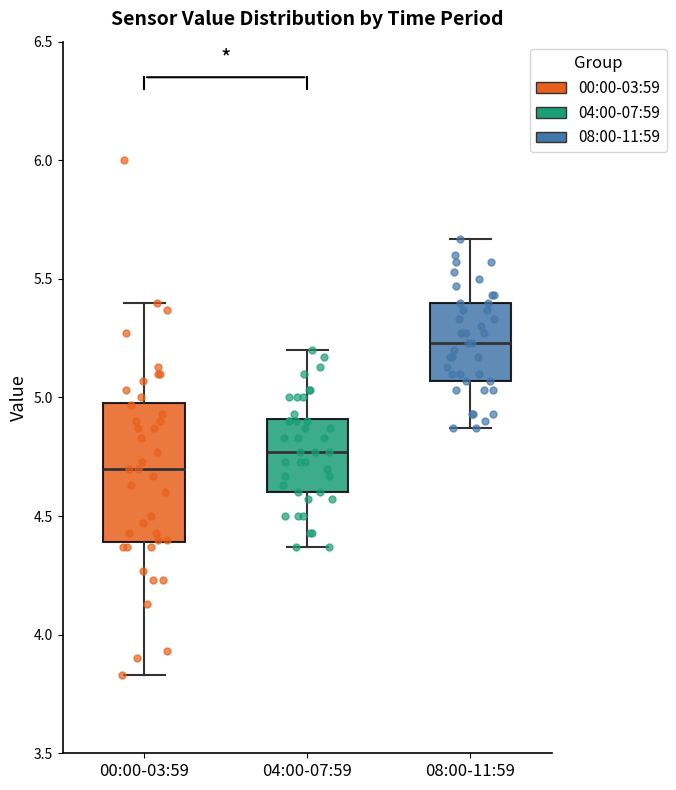

Reading left to right, transcribe this box plot: for each box, give where its median line is, the range the box spans, and where its two whiskers end, as read against the y-axis. The values are not printed on the chart, so give them approximately, as read against the axis.

00:00-03:59: median 4.70, box 4.40 to 5.00, whiskers 3.85 to 5.40
04:00-07:59: median 4.75, box 4.60 to 4.90, whiskers 4.35 to 5.20
08:00-11:59: median 5.25, box 5.05 to 5.40, whiskers 4.85 to 5.65